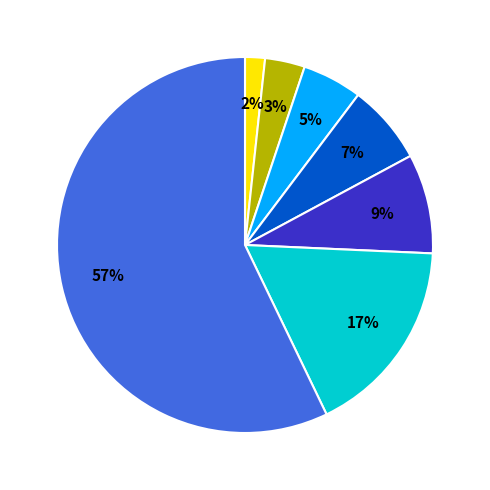

Is there any slice that represents more than half of the pie?

Yes